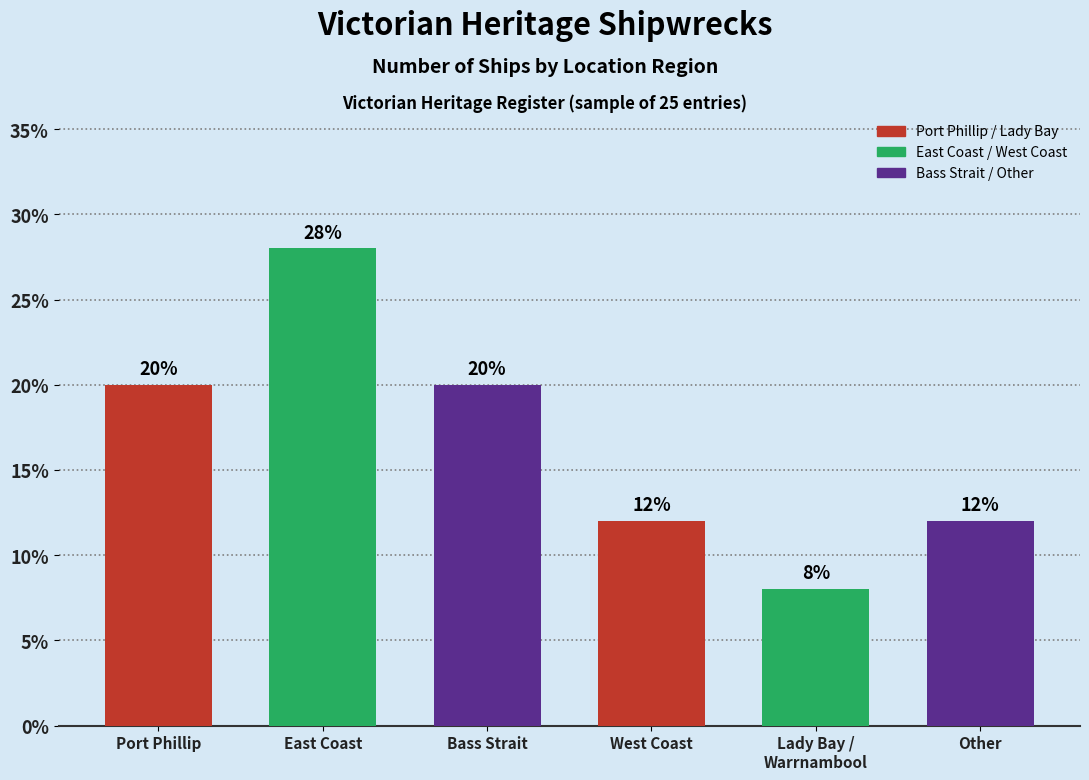

Count the values in the range 12 to 20.

4